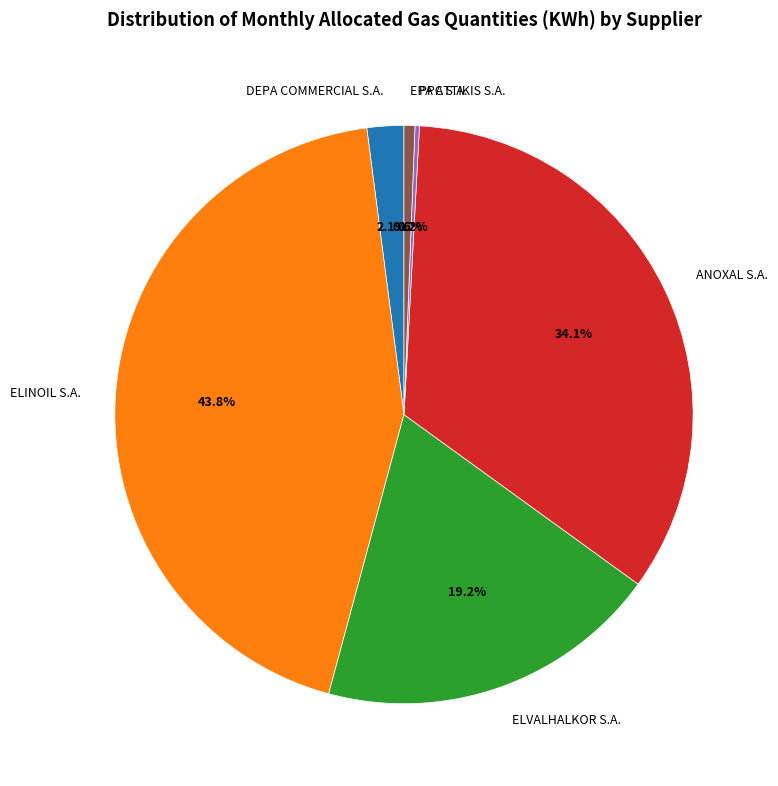

Is the sum of ELINOIL S.A. and ELVALHALKOR S.A. greater than half?

Yes